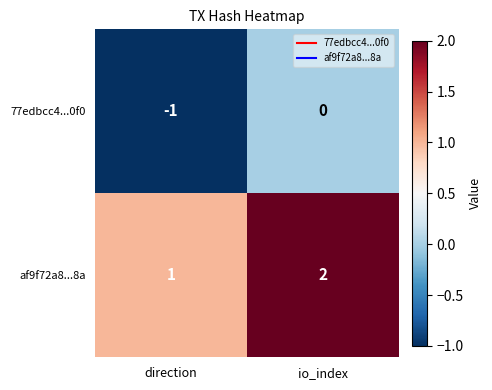

Is it true that 77edbcc4...0f0 equals 0 at io_index?

True